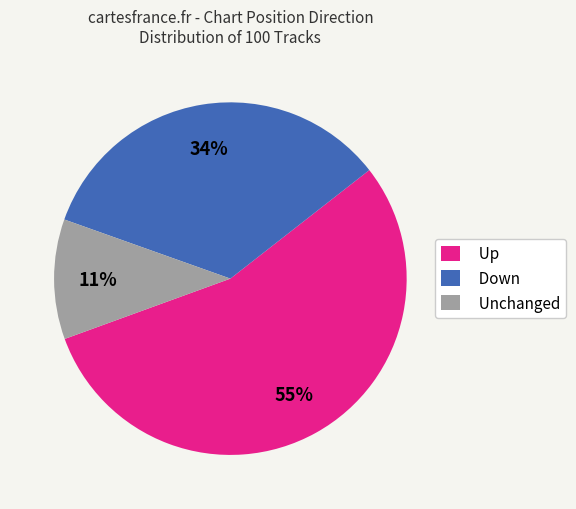

What is the majority slice?

Up